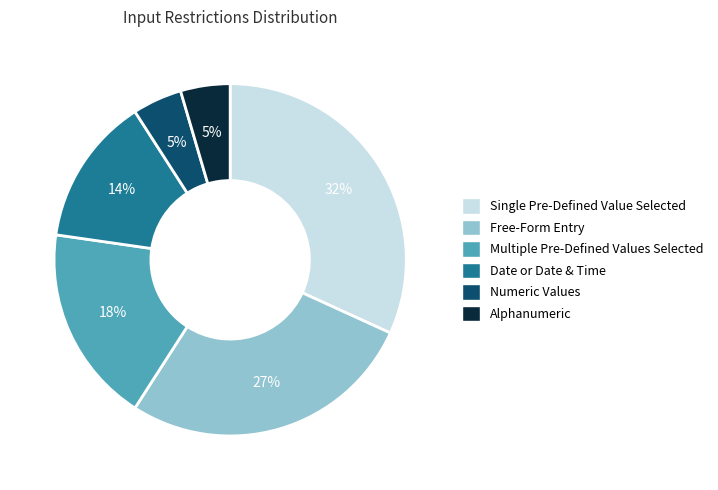

Is there a majority slice in this chart?

No